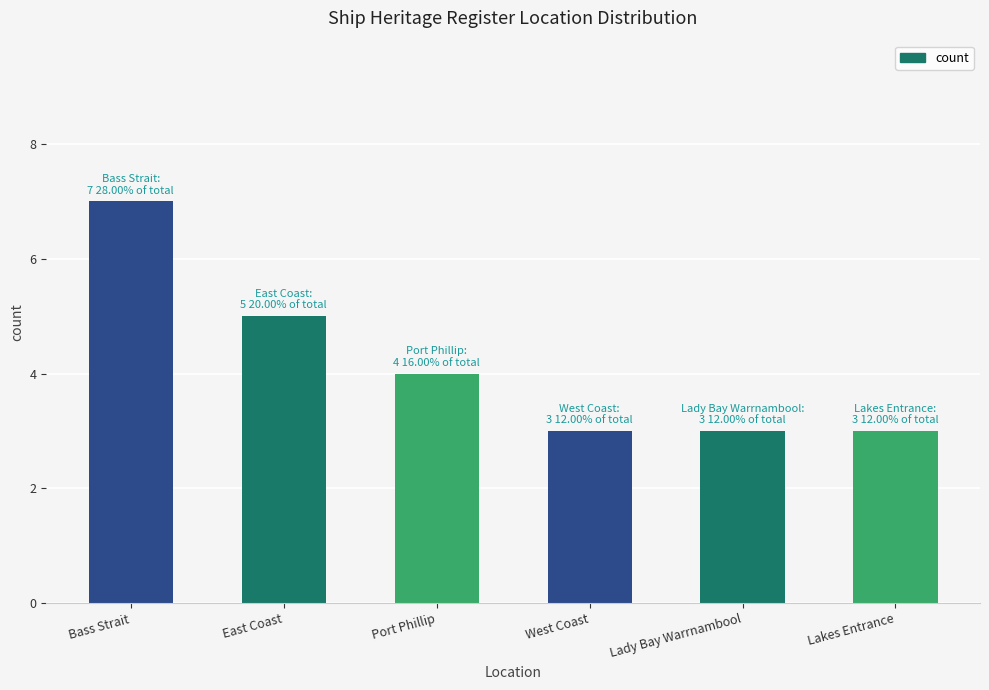

What is the sum of the values at Port Phillip and Bass Strait?

11